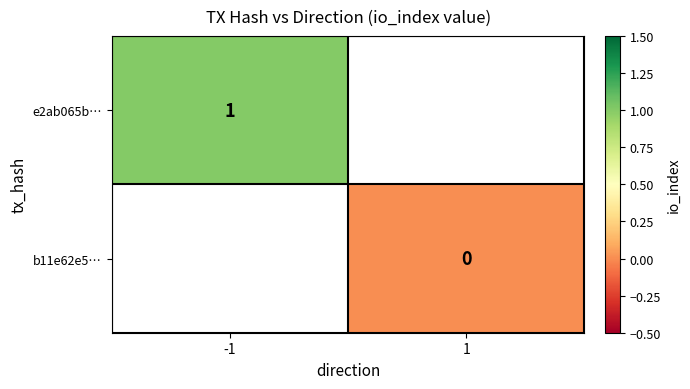

What value does the e2ab065b… series have at -1?

1.0